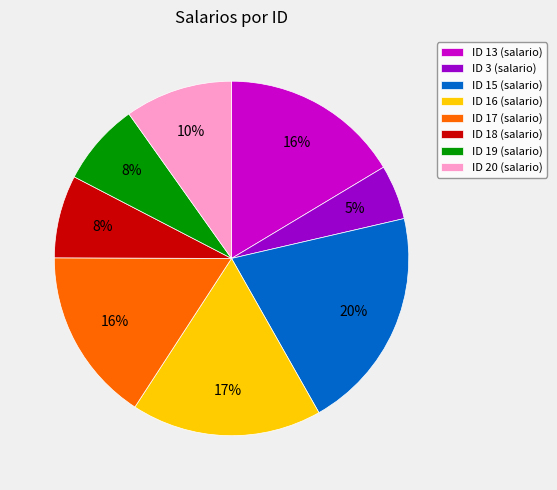

What is the largest slice in the pie chart?

ID 15